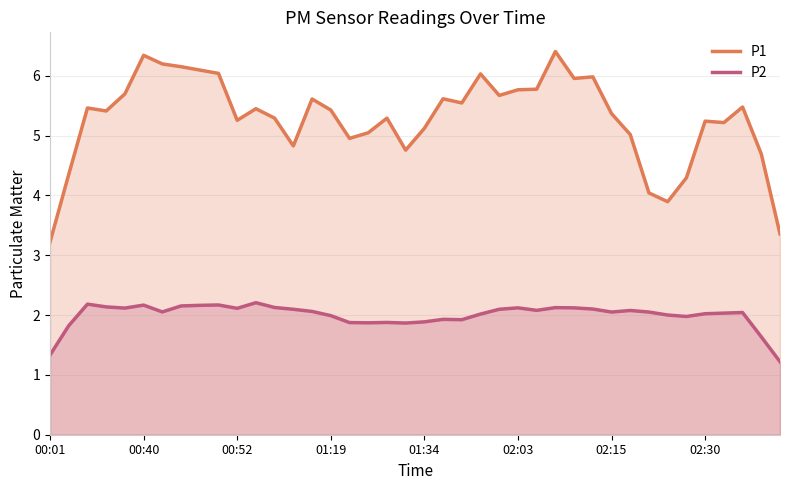

What is the minimum value for P1?

3.2